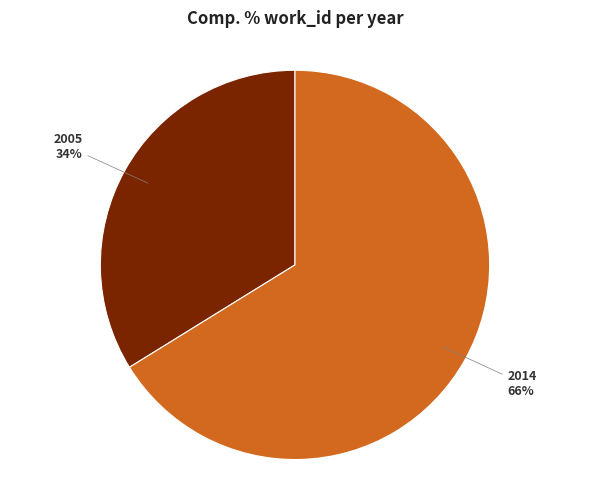

Is there a majority slice in this chart?

Yes